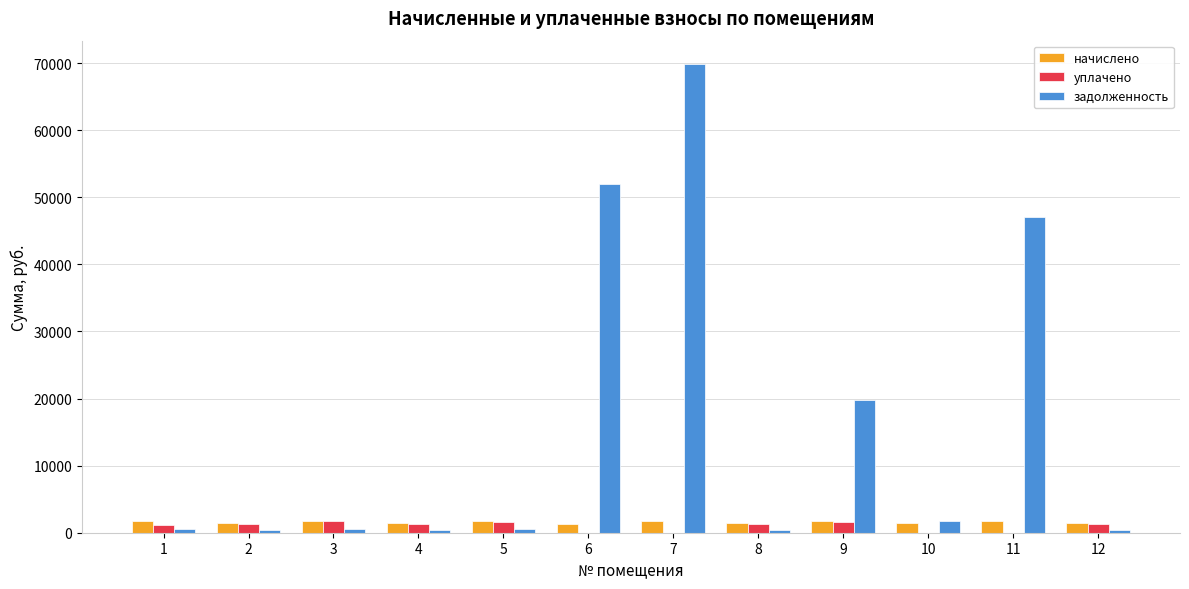

What is the sum of the уплачено values at 10 and 1?

1146.4